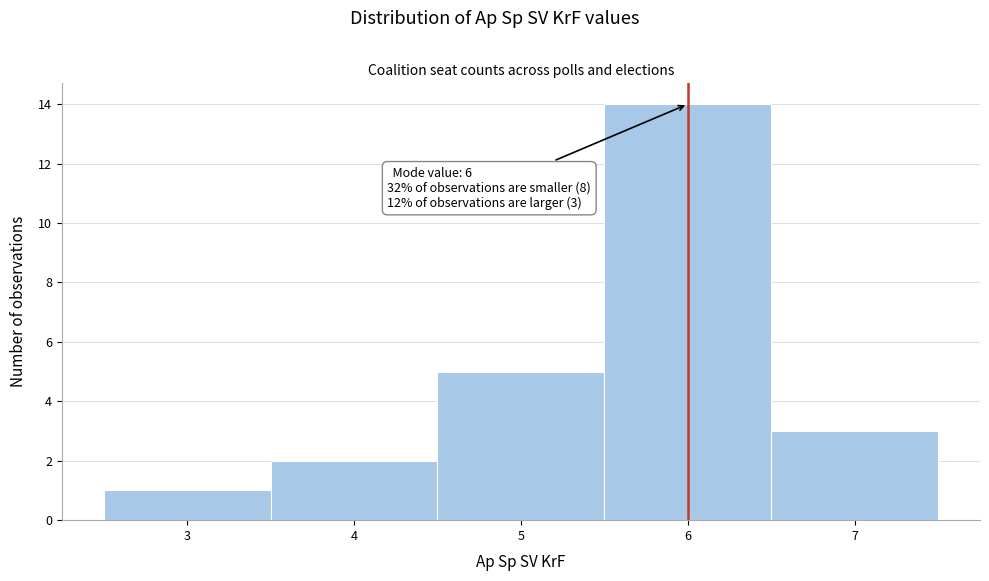

Over which range of the x-axis is the bar tallest?

5.5 to 6.5